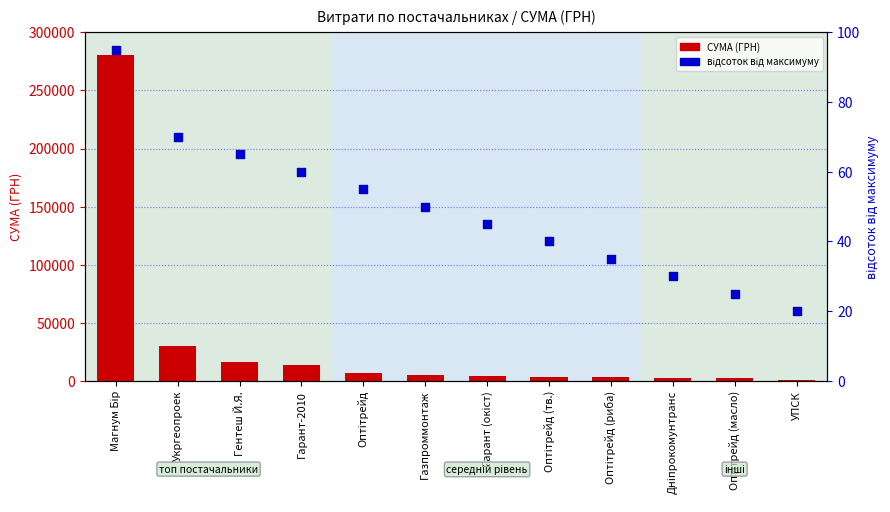

What are all the series names shown in the legend?

СУМА (ГРН), відсоток від максимуму